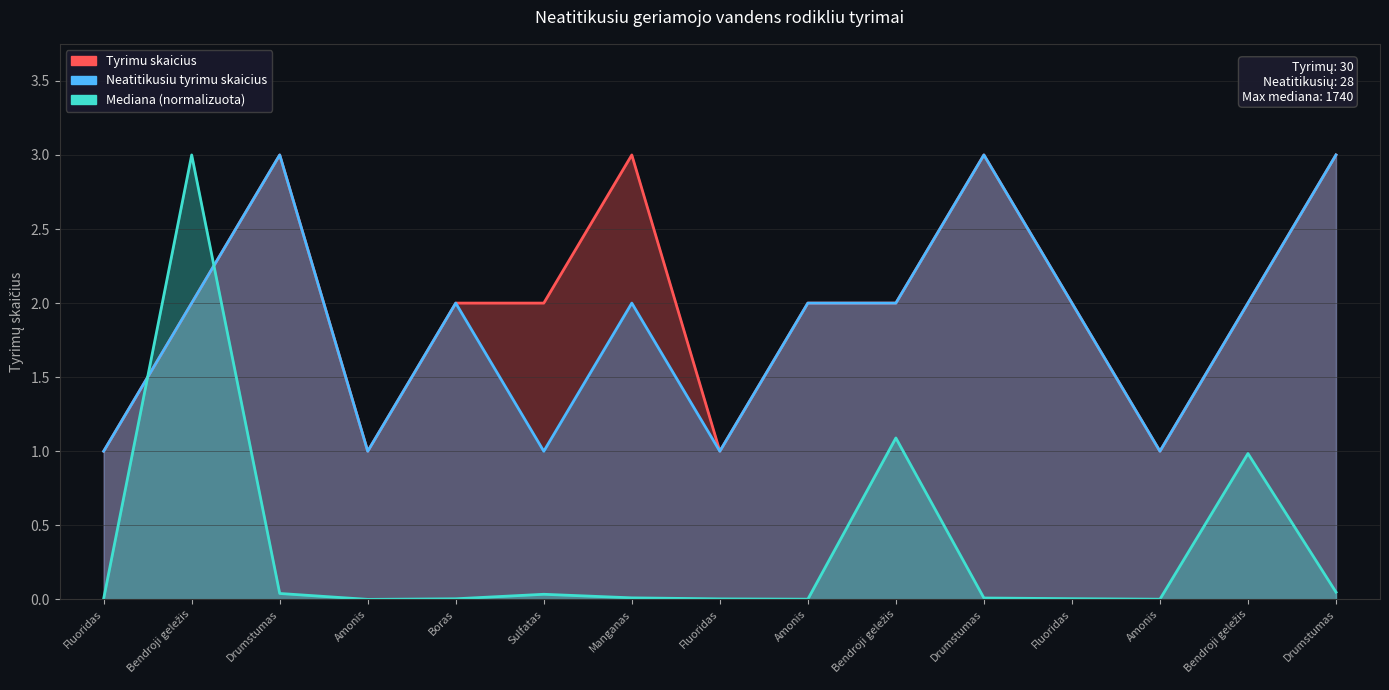

True or false: Neatitikusiu tyrimu skaicius has a value of 1.0 at Sulfatas.

True